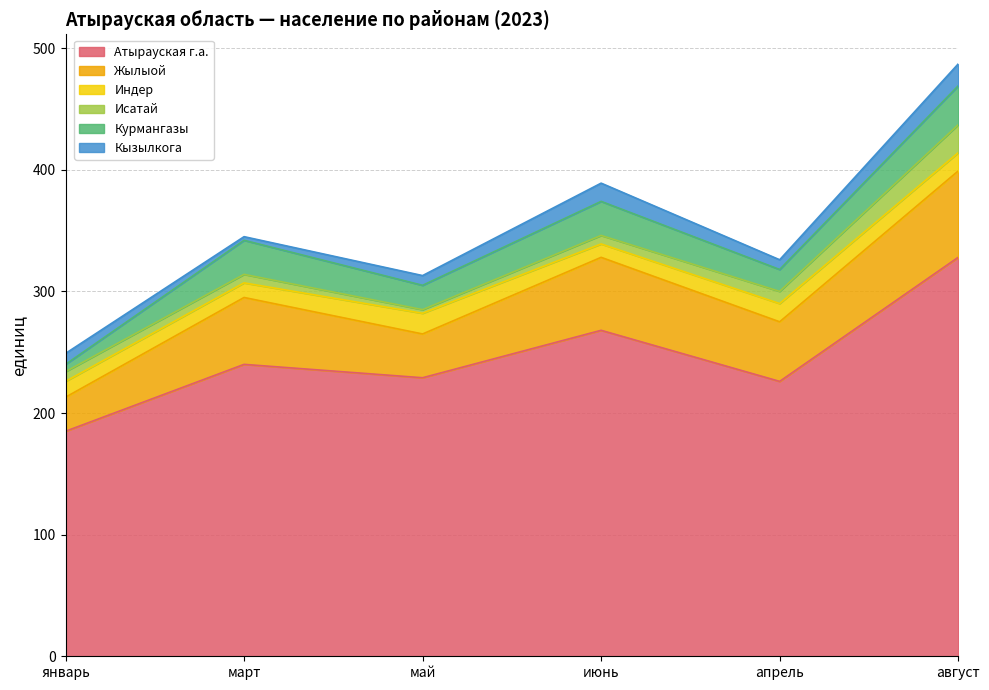

List the labels in order of Жылыой value, smallest first.

январь, май, апрель, март, июнь, август